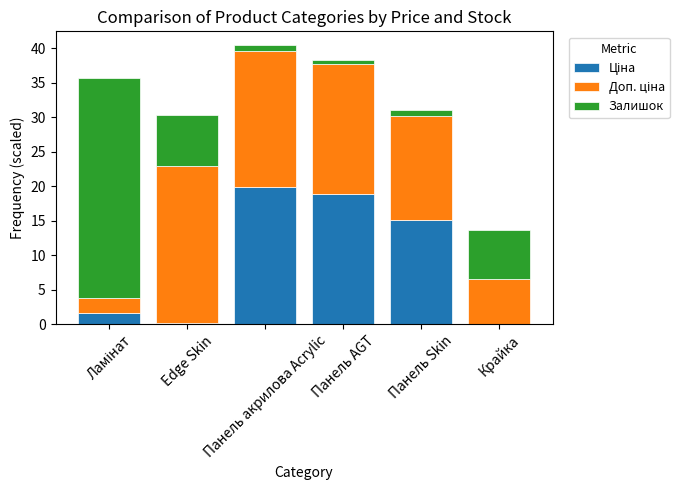

True or false: Ціна has a value of 19.8 at Панель акрилова Acrylic.

True